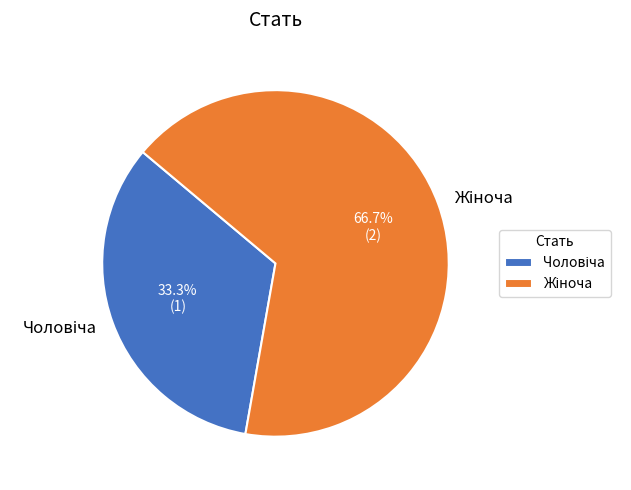

How many segments does this pie chart have?

2